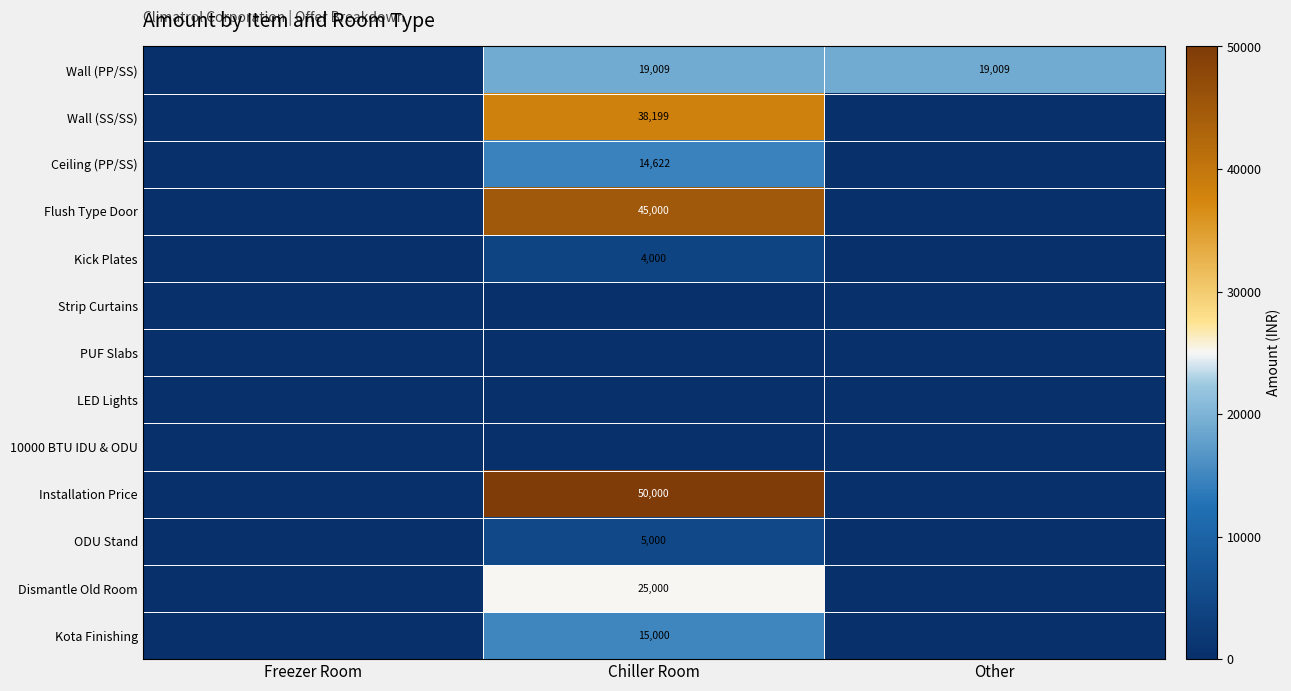

The ODU Stand series shows 5000 at Chiller Room. True or false?

True